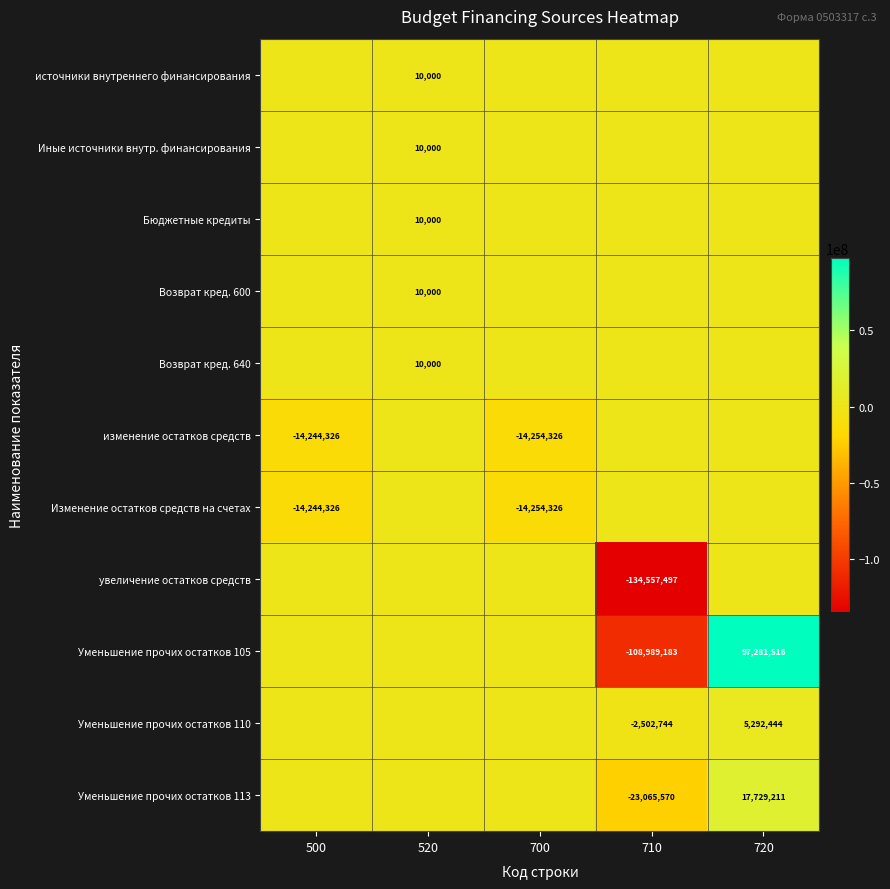

Is it true that Уменьшение прочих остатков 110 equals -2502744 at 710?

True